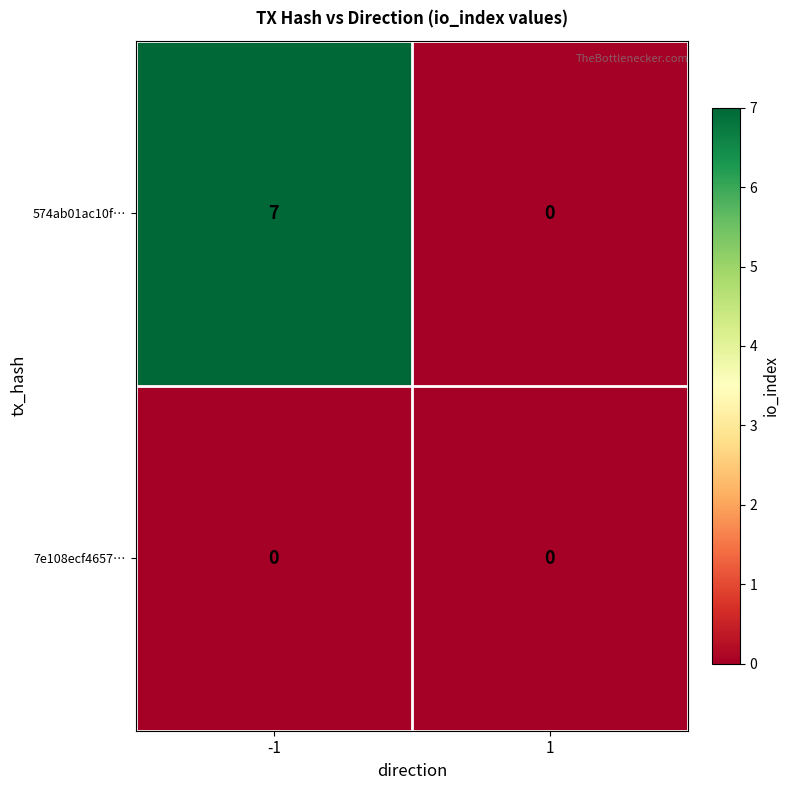

Reading right to left, transcribe all the data shown in this chart.

574ab01ac10f…: 1=0	-1=7
7e108ecf4657…: 1=0	-1=0